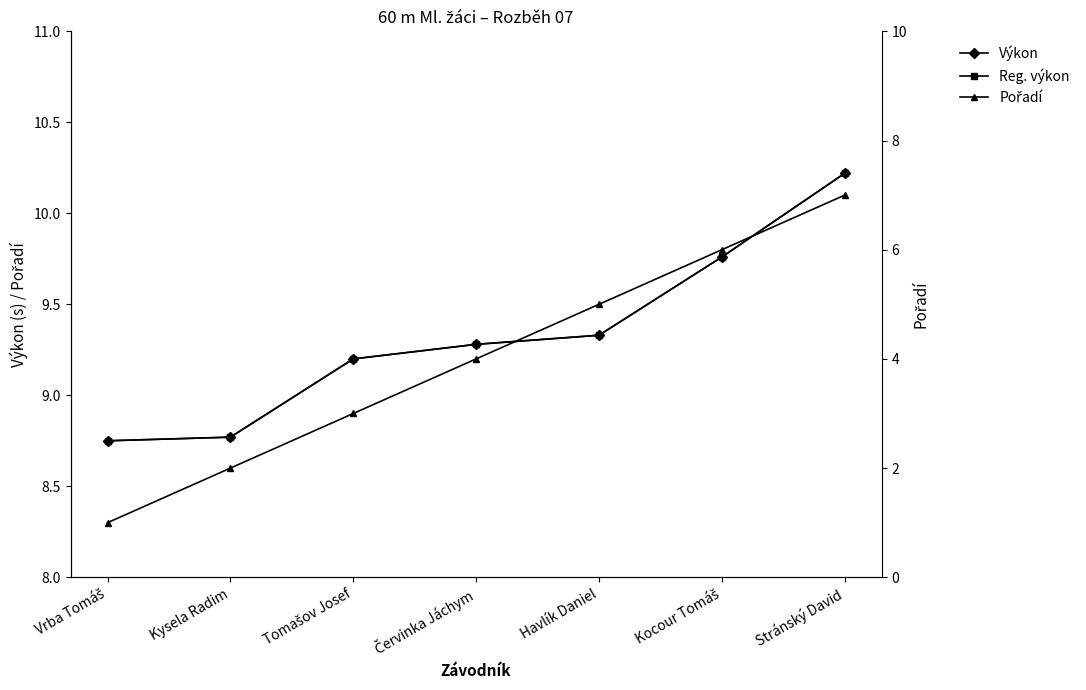

What is the highest value of the Výkon series?

10.2